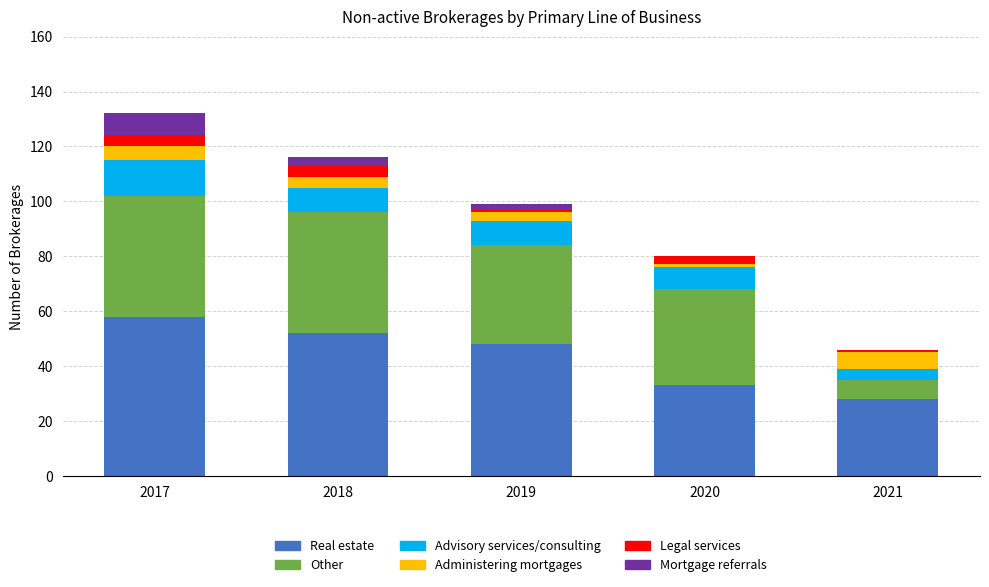

True or false: Real estate has a value of 48 at 2019.

True